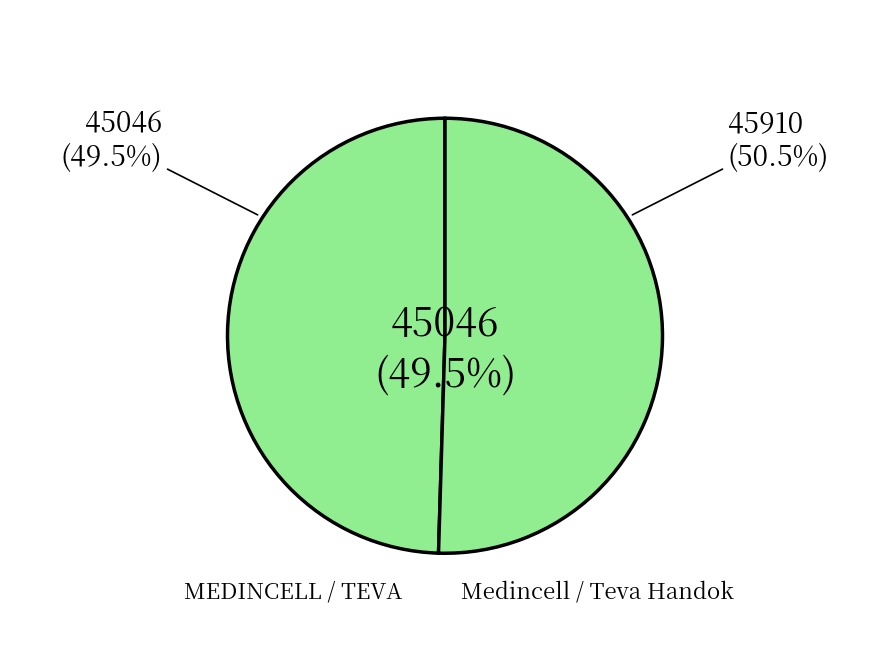

Rank the categories by value from highest to lowest.

Medincell / Teva Handok, MEDINCELL / TEVA